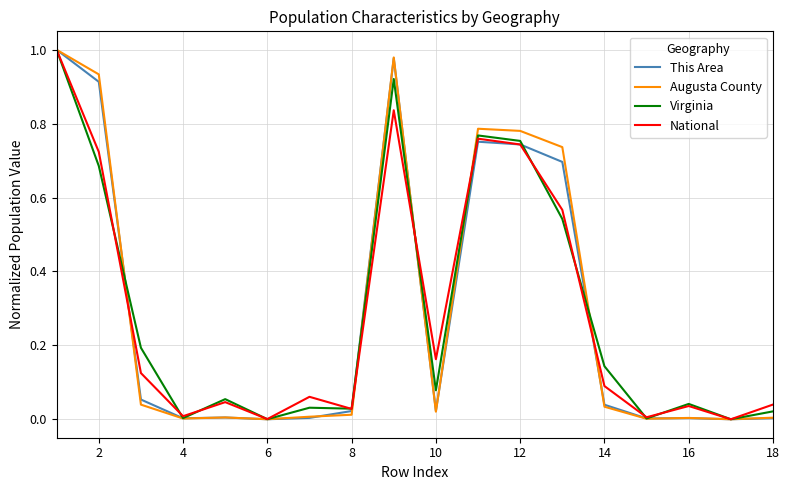

What are all the series names shown in the legend?

This Area, Augusta County, Virginia, National